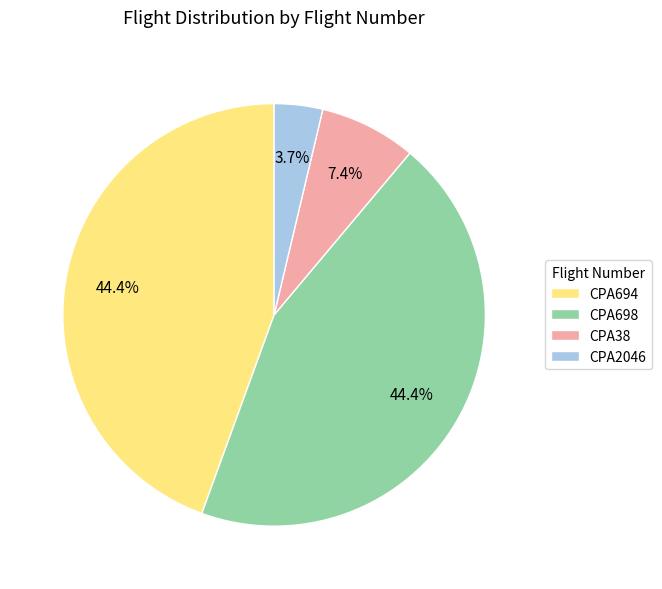

Count the number of slices in the pie.

4